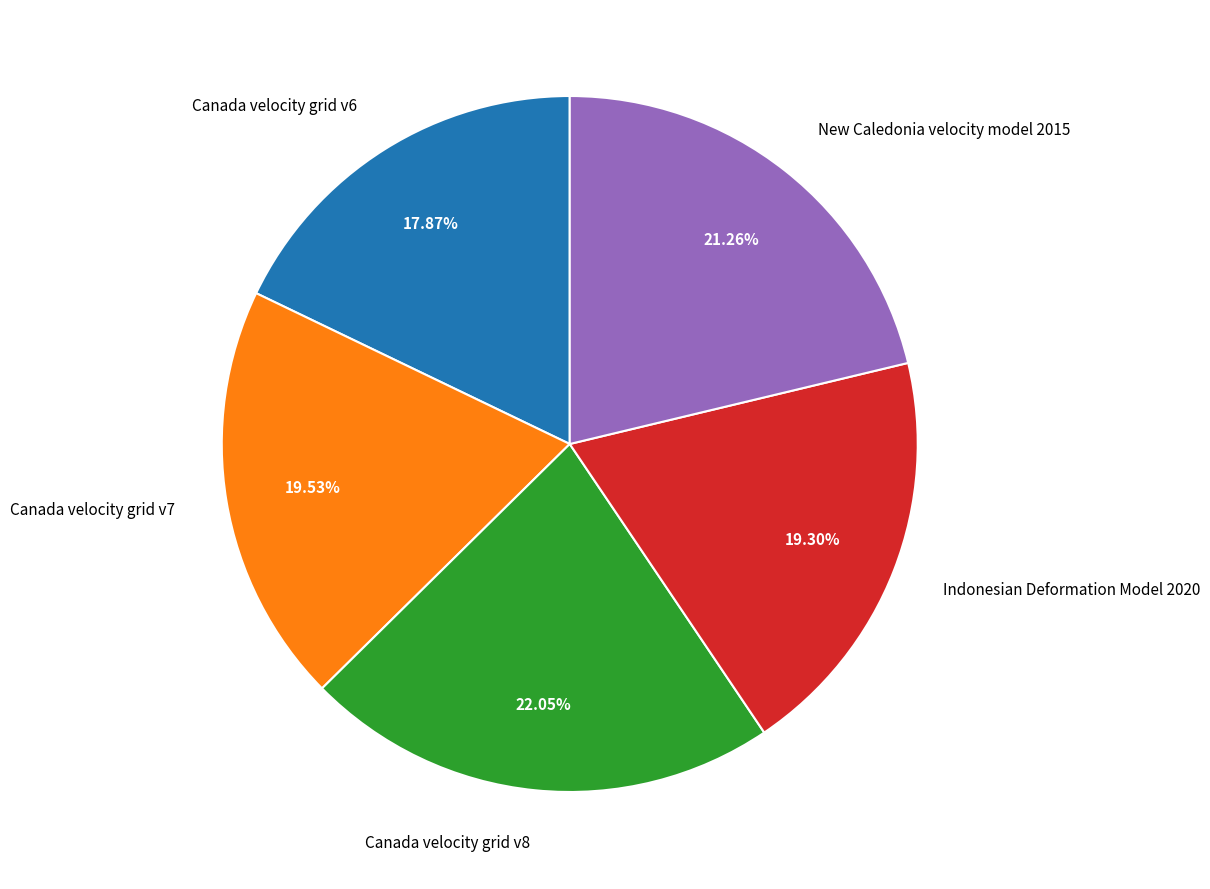

The Indonesian Deformation Model 2020 slice represents 27% of the pie. True or false?

False